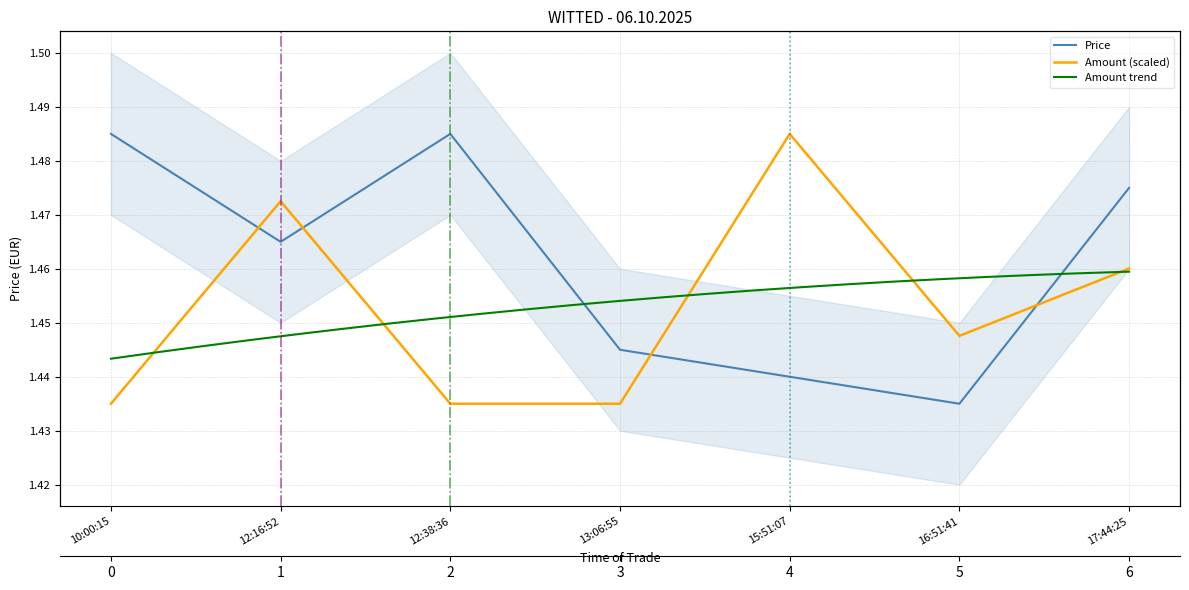

The Price series shows 0.9 at 10:00:15. True or false?

False